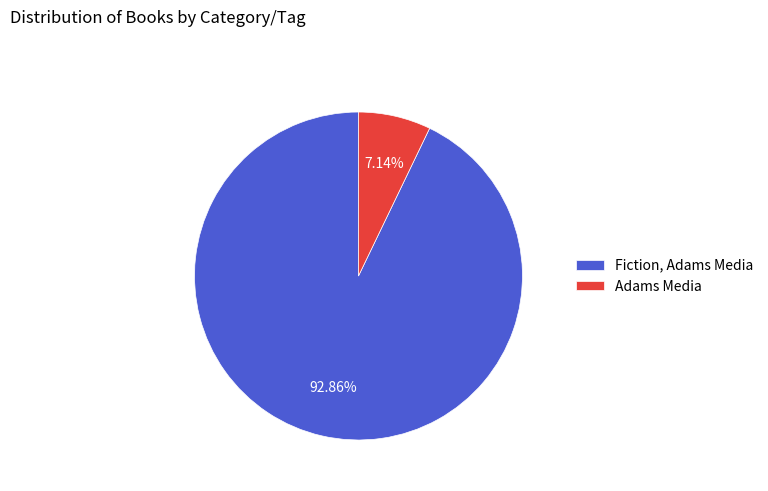

How many slices are in this pie chart?

2